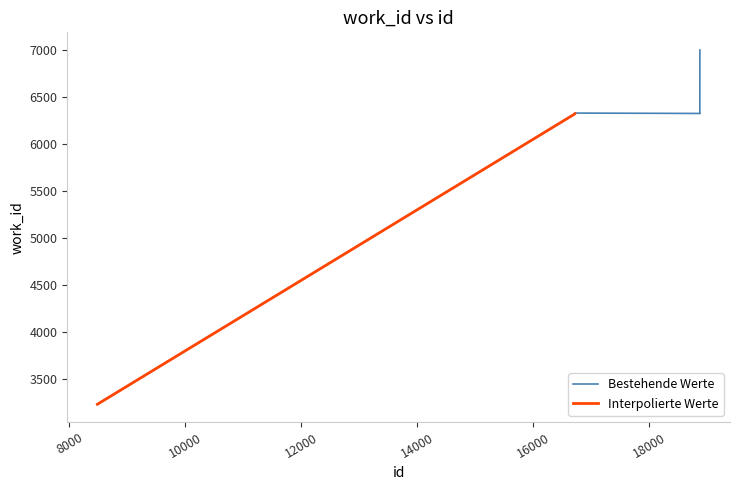

What is the change in value from 8482 to 18874?

+3089